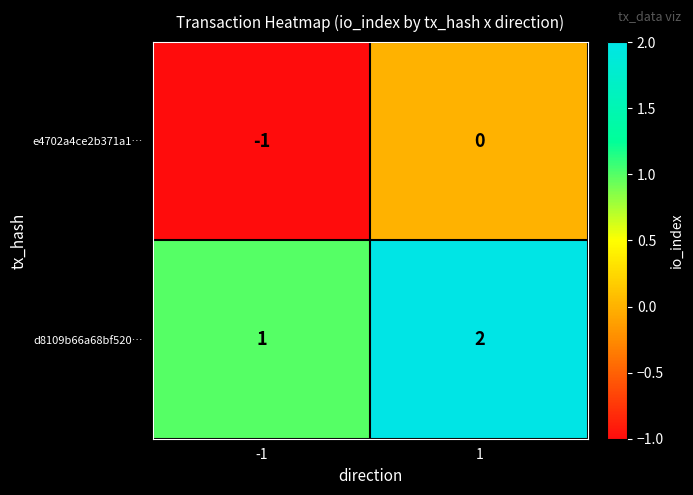

Reading right to left, extract all data points from this chart.

e4702a4ce2b371a1…: 1=0	-1=-1
d8109b66a68bf520…: 1=2	-1=1